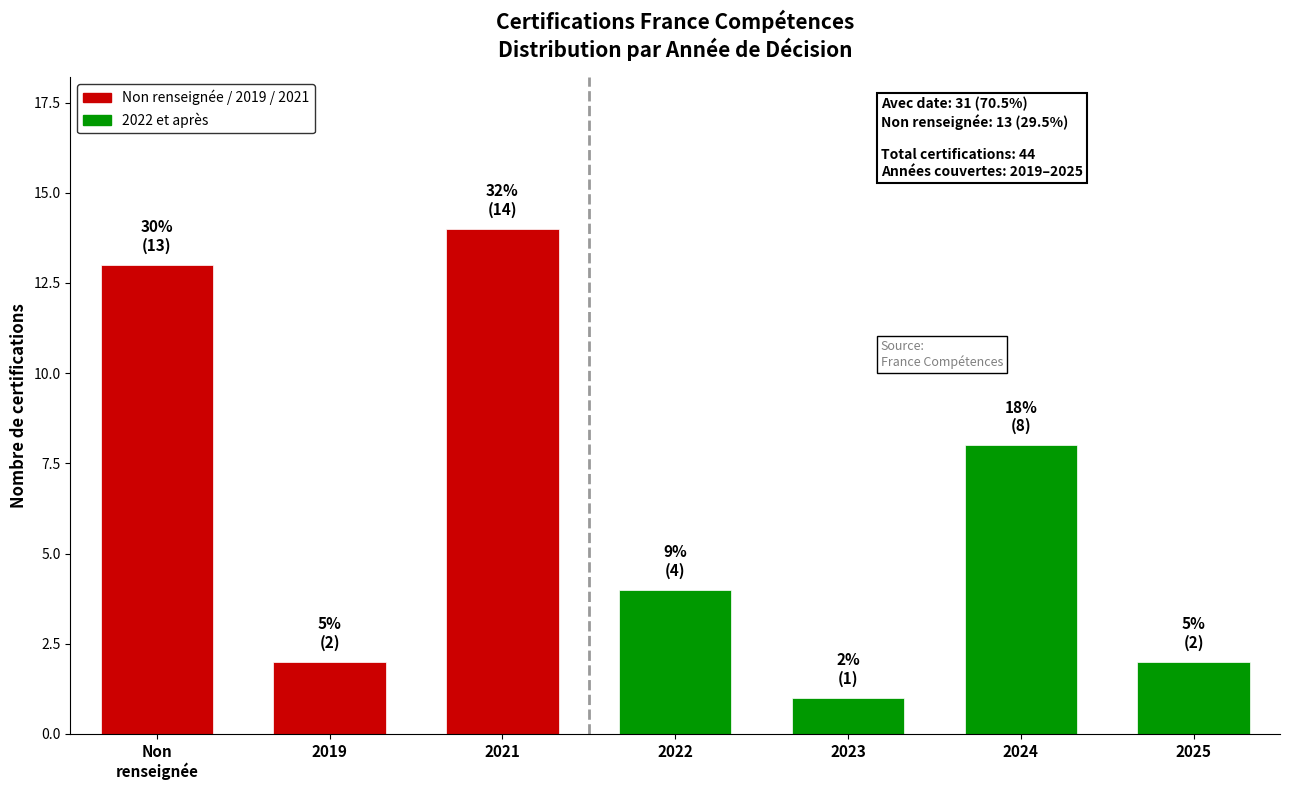

Reading left to right, transcribe all the data shown in this chart.

13	2	14	4	1	8	2